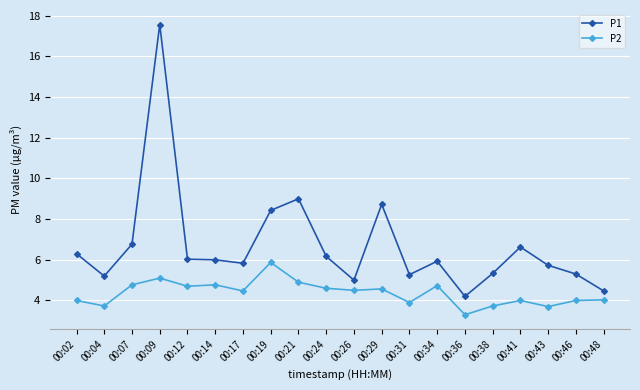

Read the P2 value at 00:04.

3.7